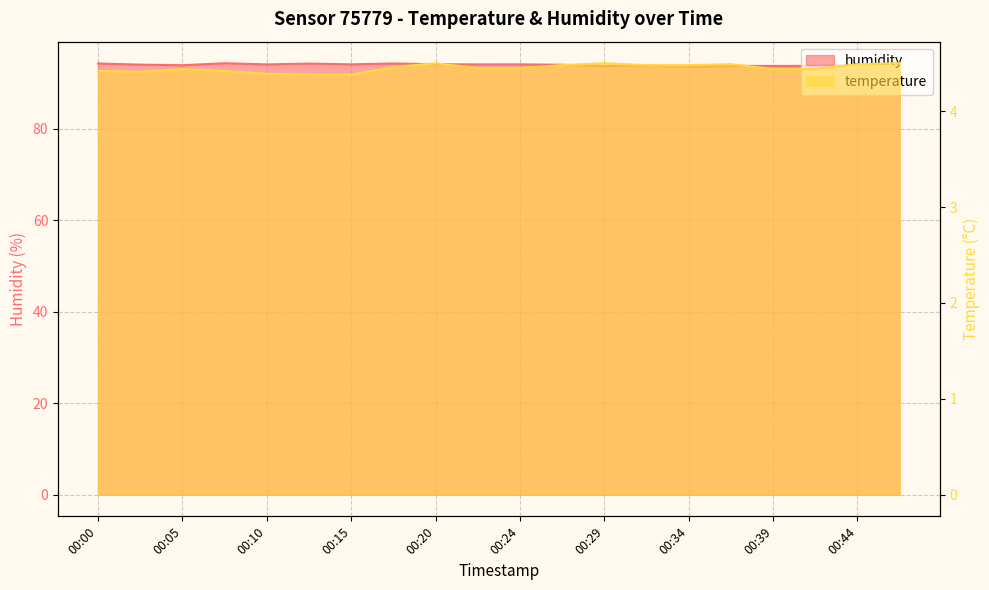

List the series in order of their overall mean, lowest first.

temperature, humidity